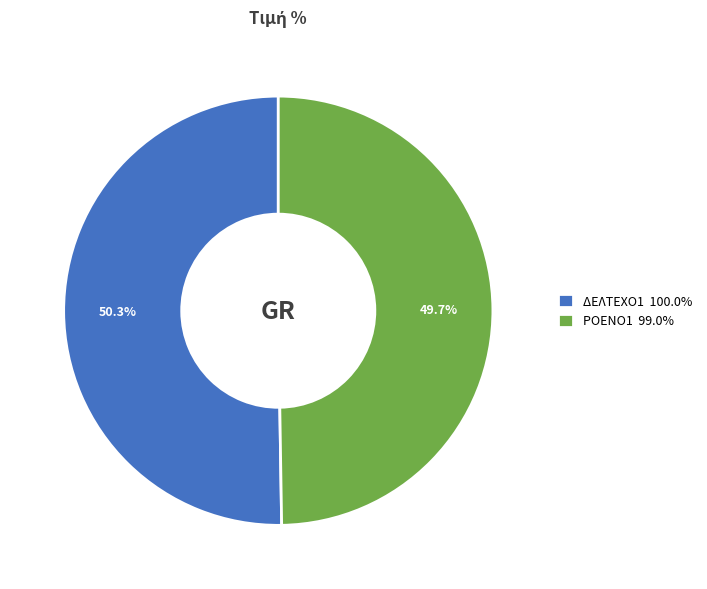

Which category has the smallest portion of the pie?

ΡΟΕΝΟ1